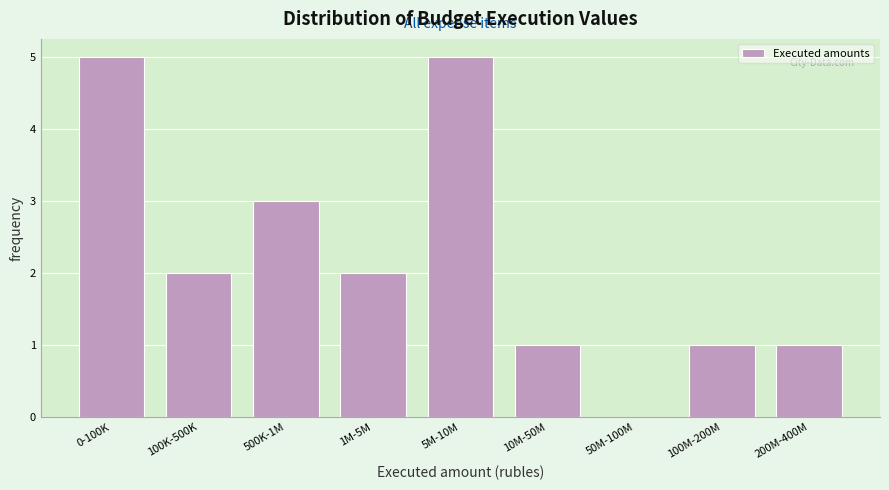

Reading right to left, extract all data points from this chart.

200M-400M=1	100M-200M=1	50M-100M=0	10M-50M=1	5M-10M=5	1M-5M=2	500K-1M=3	100K-500K=2	0-100K=5